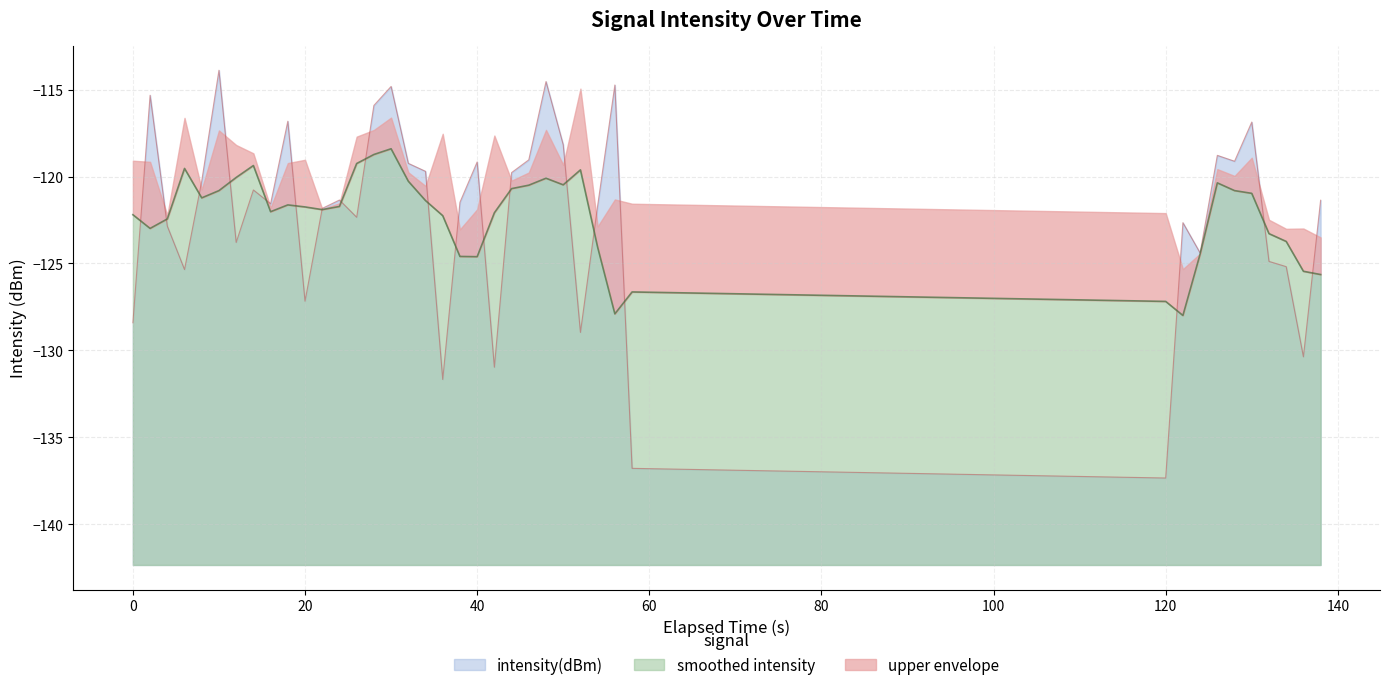

List the labels in order of value, smallest first.

30, 29, 18, 21, 38, 26, −20, 10, 40, 37, 36, 32, 100, 20, 31, 13, 11, 27, 140, 19, 39, 12, 120, 60, 22, 17, 16, 20, 34, 23, 33, 25, 35, 160, 14, 0, 15, 28, 24, 80